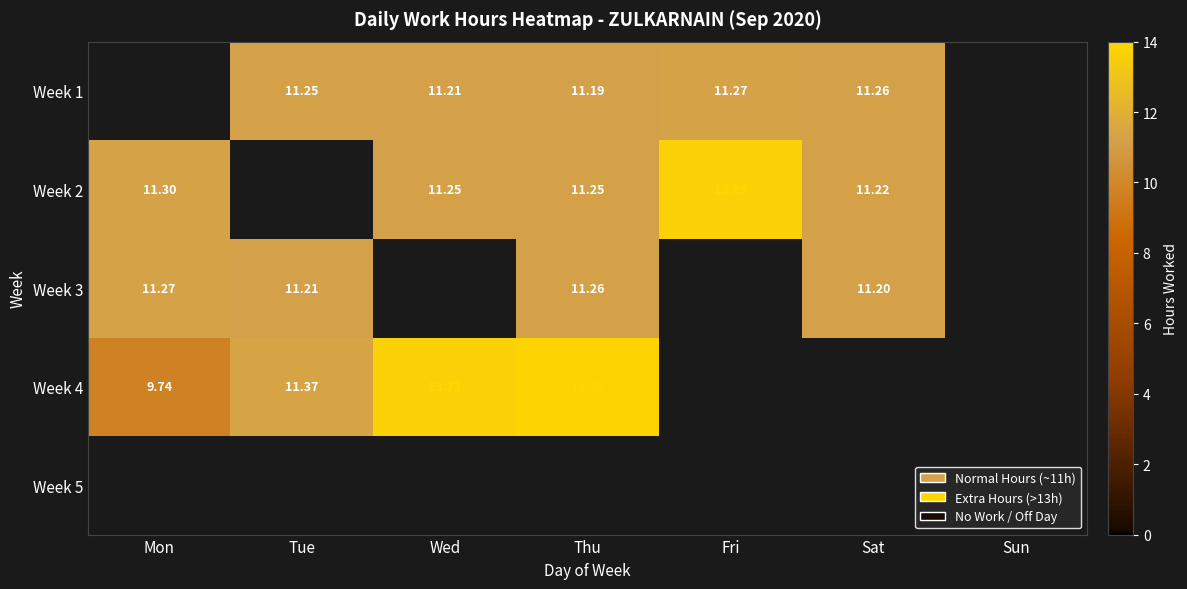

Is the value of Week 1 at Fri greater than the value of Week 2 at Thu?

Yes